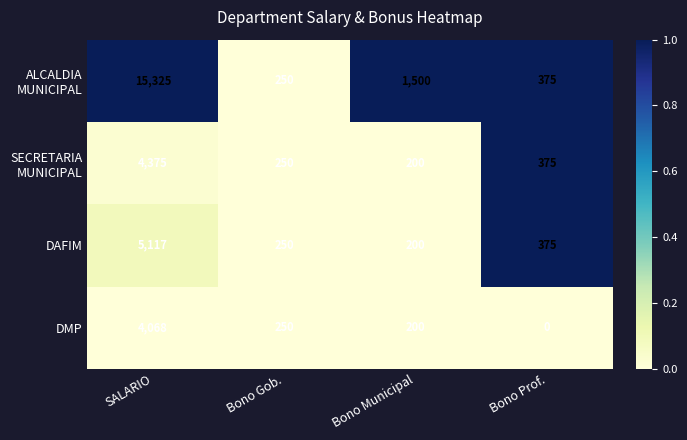

What is the sum of the DMP values at SALARIO and Bono Prof.?

4068